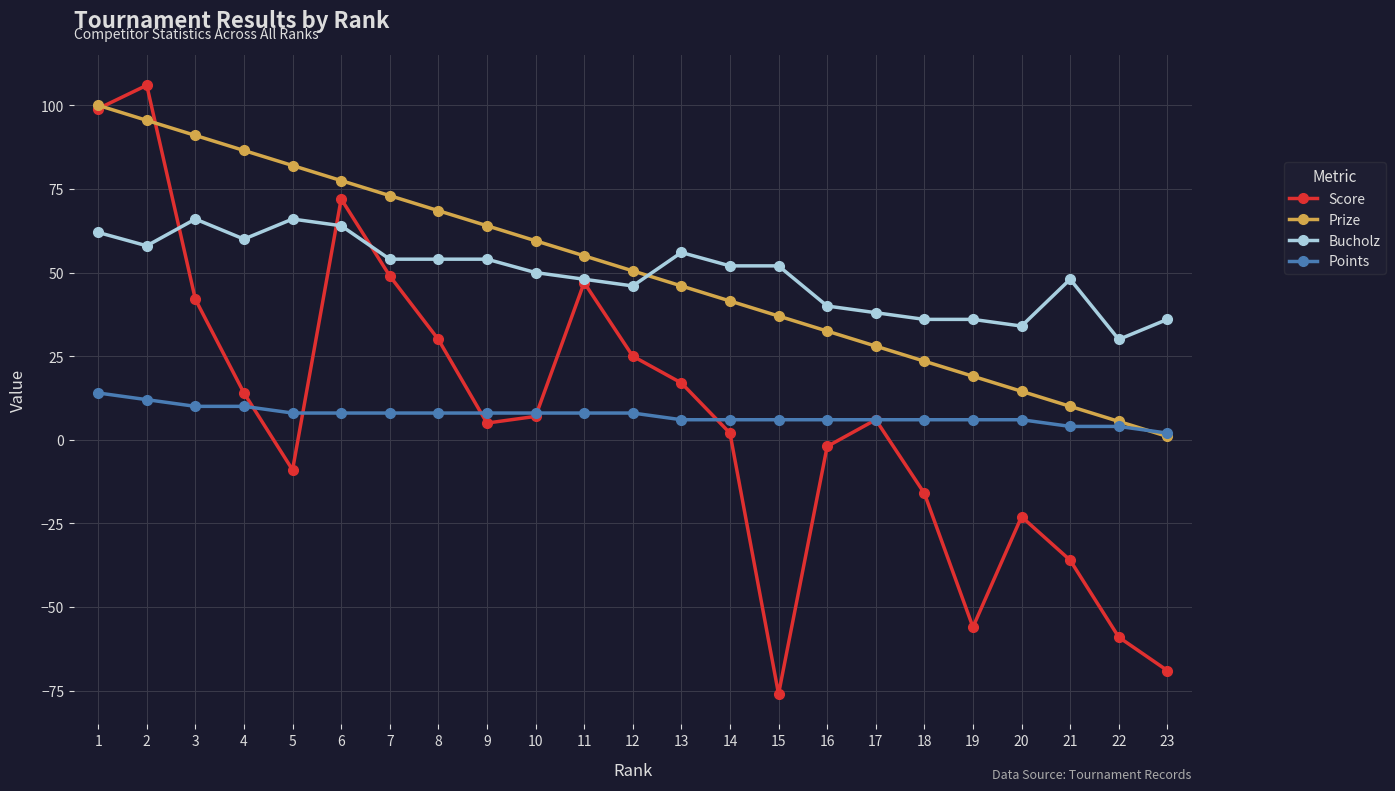

What is the difference between the second highest and minimum values in the Bucholz series?

36.0